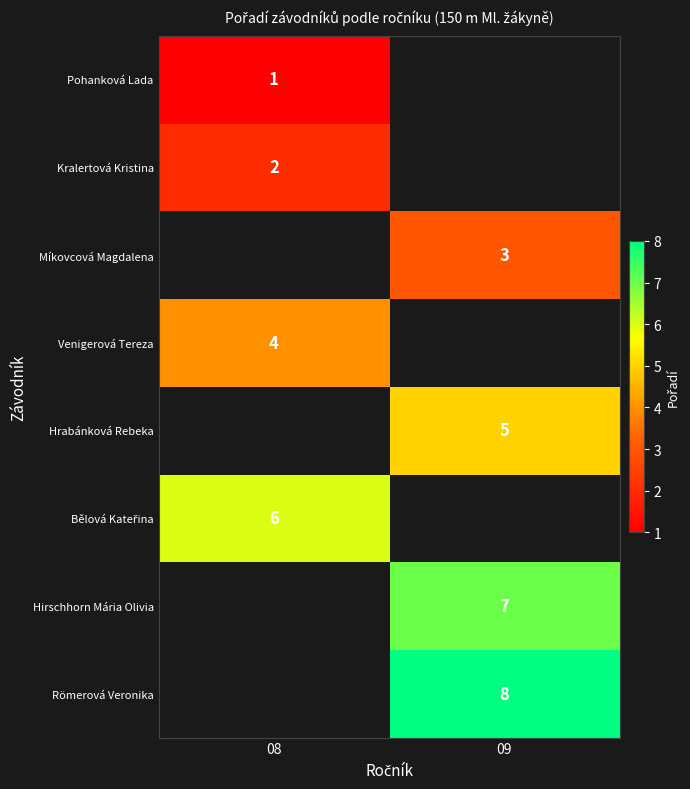

At how many categories does at least one series exceed 5?

2